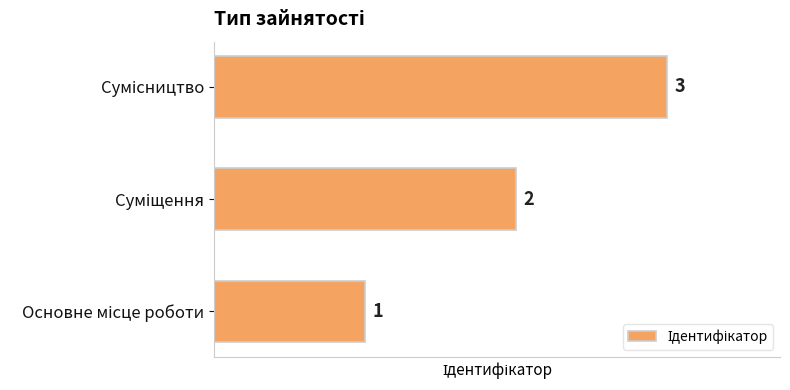

What is the maximum value shown in the chart?

3